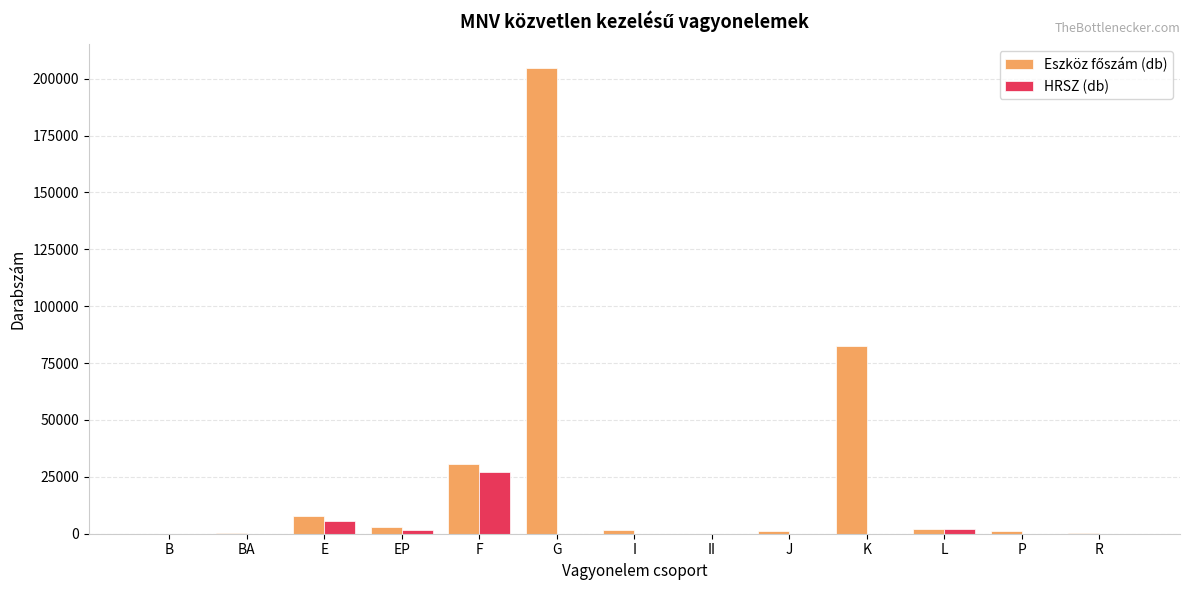

What is the spread (max minus min) of values at I?

1640